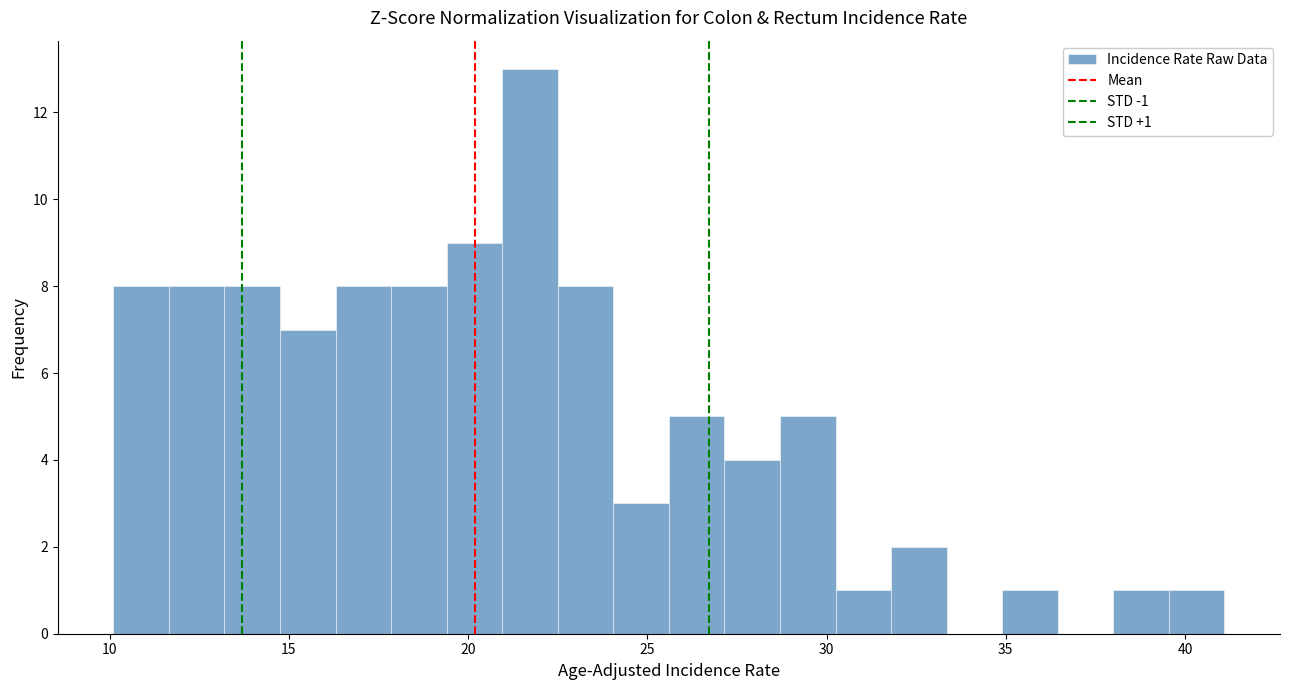

Around what value on the x-axis is the tallest bar? Give the approximate position of its centre, as read against the axis.

21.5